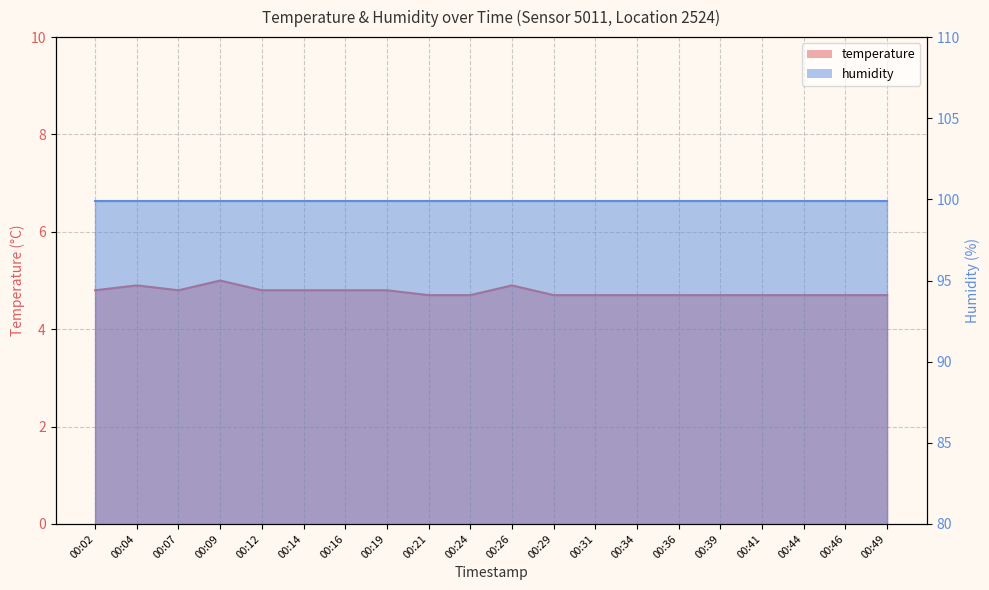

Rank the categories by value from highest to lowest.

00:09, 00:04, 00:26, 00:02, 00:07, 00:12, 00:14, 00:16, 00:19, 00:21, 00:24, 00:29, 00:31, 00:34, 00:36, 00:39, 00:41, 00:44, 00:46, 00:49